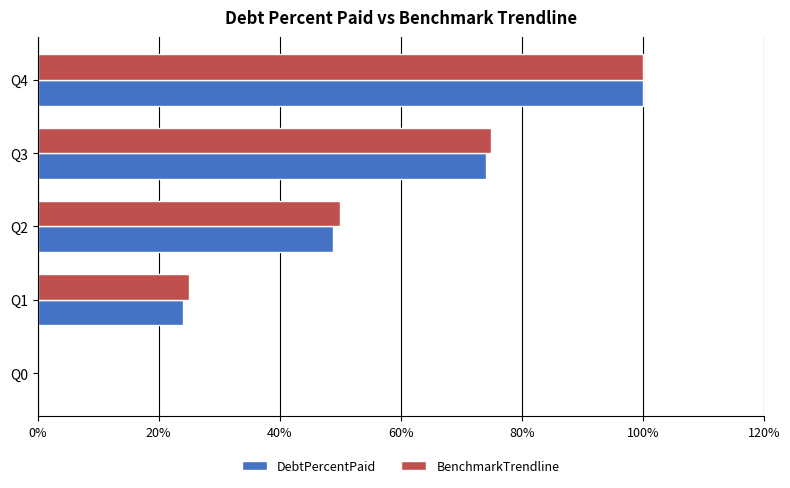

What is the total value across all series at Q2?

98.8